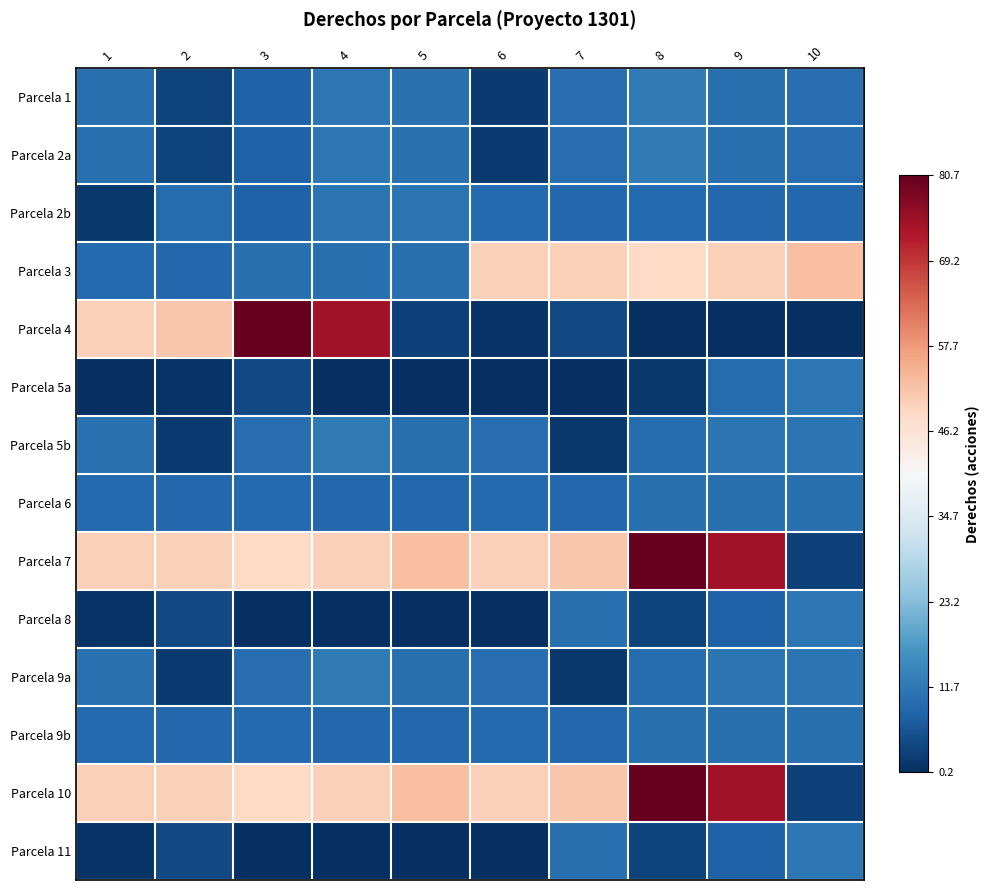

At 1, list the series in order from smallest to largest.

Parcela 5a, Parcela 8, Parcela 11, Parcela 2b, Parcela 3, Parcela 6, Parcela 9b, Parcela 1, Parcela 2a, Parcela 5b, Parcela 9a, Parcela 4, Parcela 7, Parcela 10